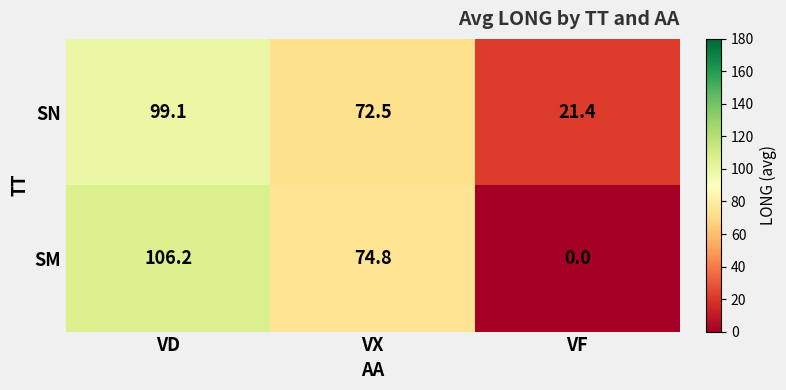

At which label is SN closest to 60?

VX